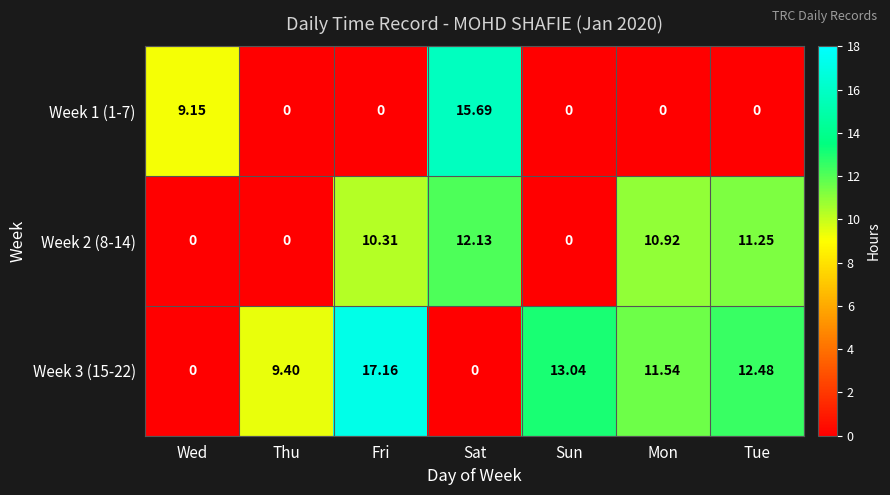

List the series in order of their peak value, lowest first.

Week 2 (8-14), Week 1 (1-7), Week 3 (15-22)